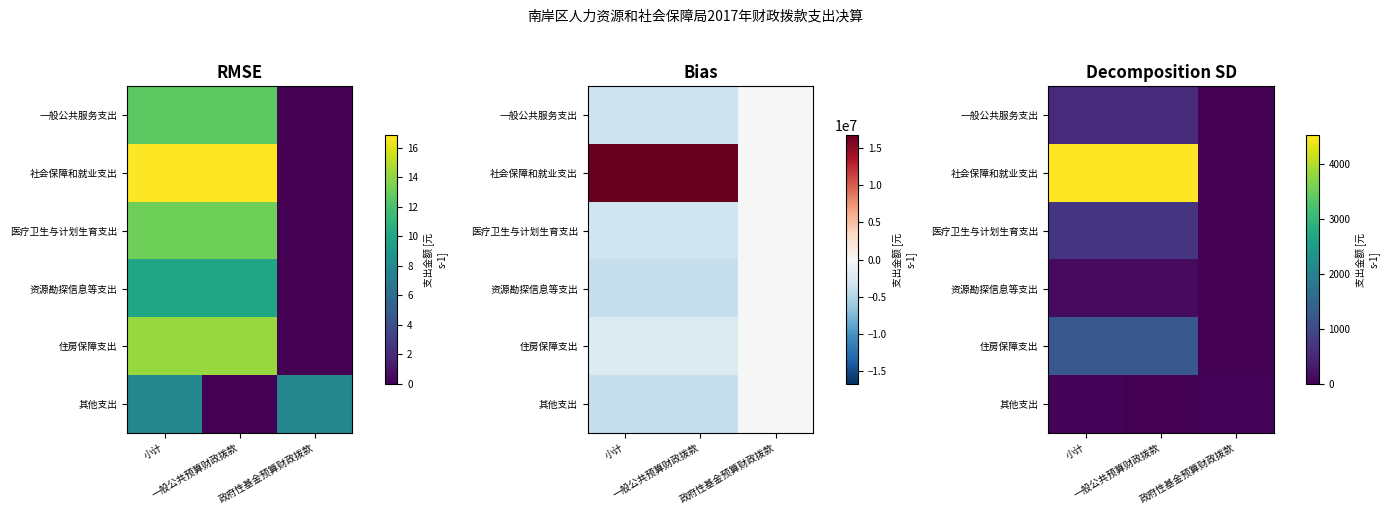

Which has a higher value, 小计 or 政府性基金预算财政拨款?

小计